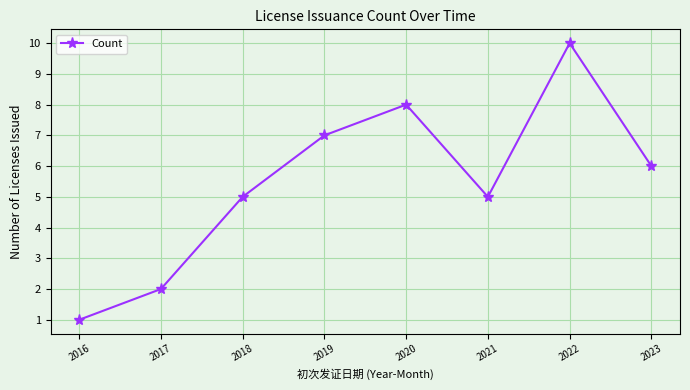

How many points are higher than both their immediate neighbors (excluding endpoints)?

2